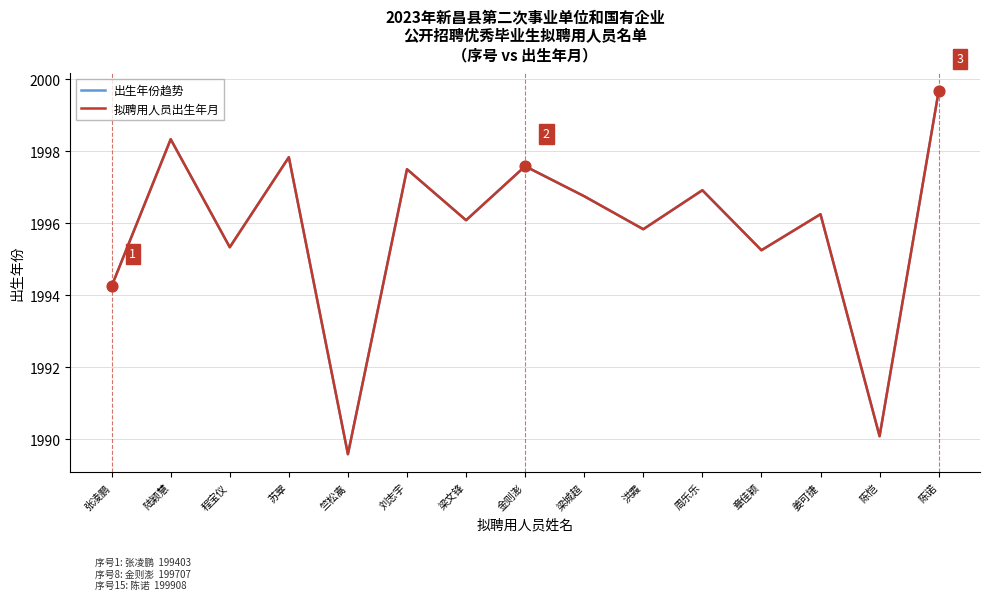

Which series has the largest total across all categories?

出生年份趋势